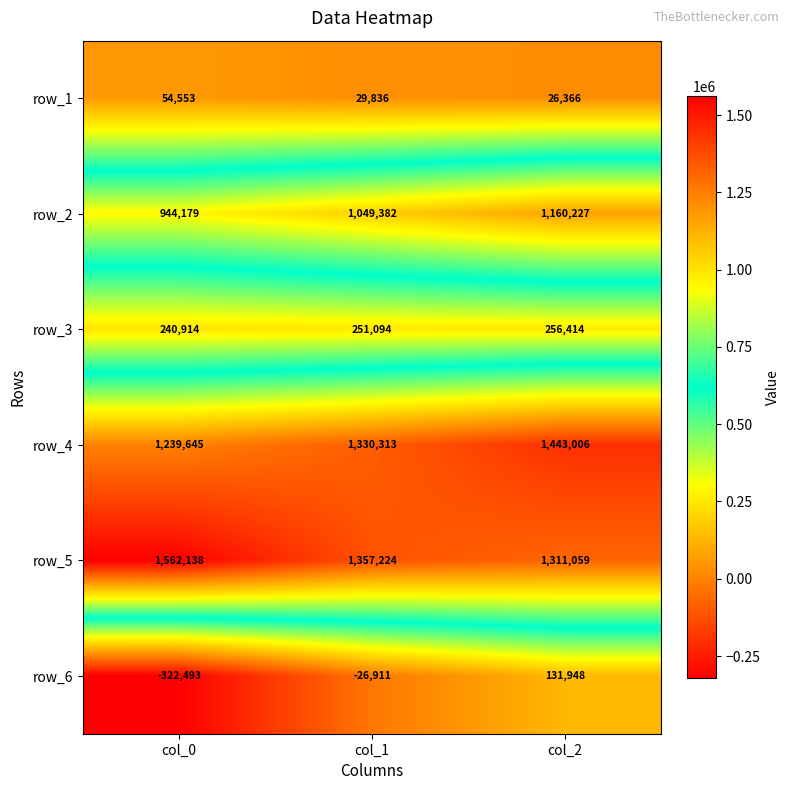

Which series changed the most between col_0 and col_2?

row_6